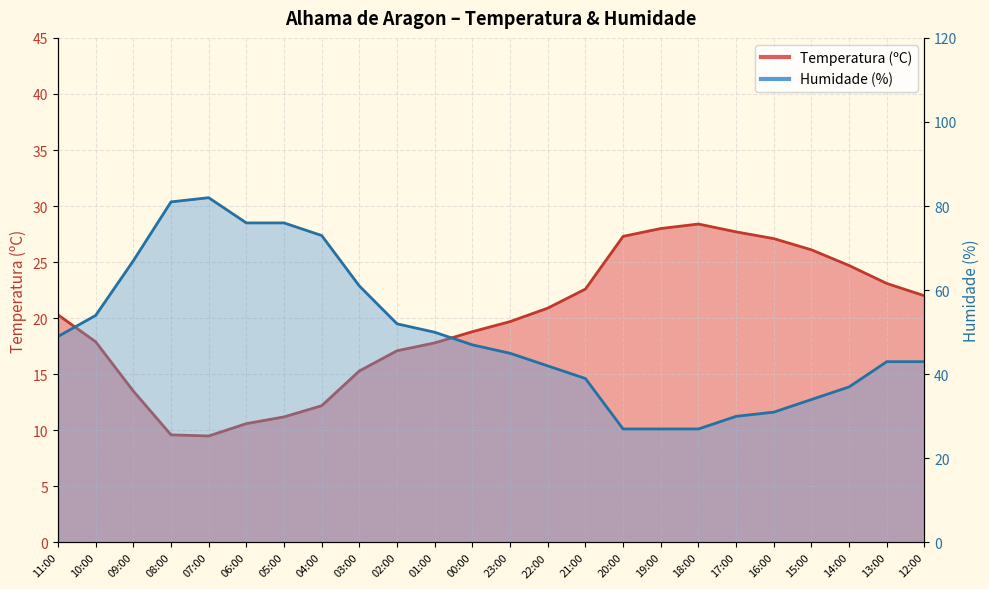

In Temperatura (ºC), how many points are lower than both neighbors (excluding endpoints)?

1